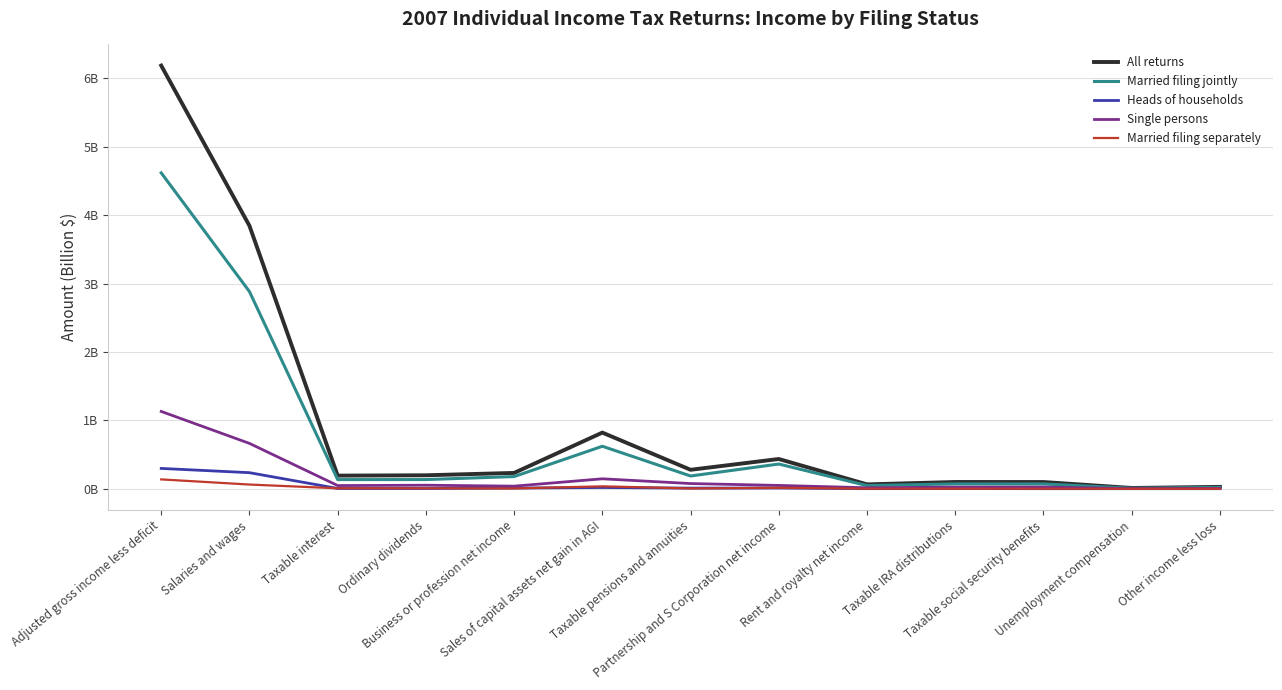

What is the highest value of the Heads of households series?

0.3